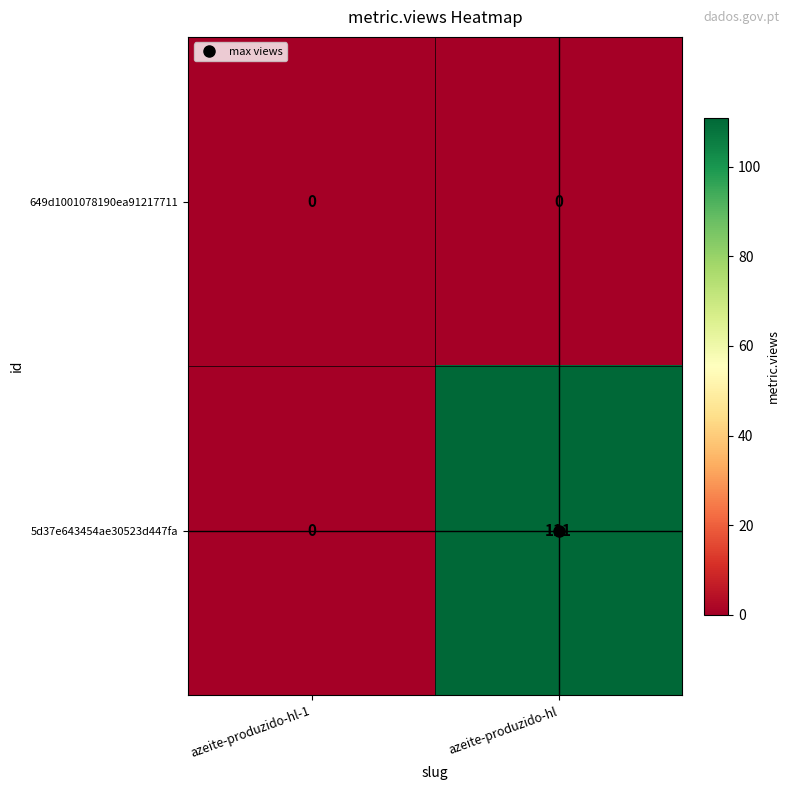

List the series in order of their peak value, lowest first.

649d1001078190ea91217711, 5d37e643454ae30523d447fa